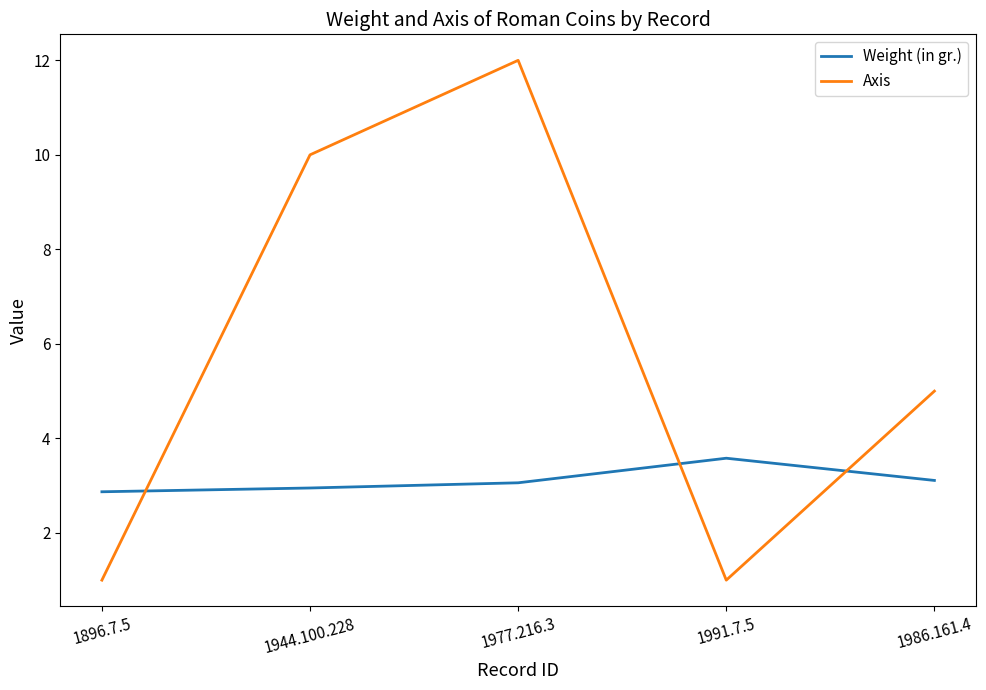

Reading right to left, what are all the values shown in this chart?

Weight (in gr.): 3.1	3.6	3.1	3.0	2.9
Axis: 5.0	1.0	12.0	10.0	1.0